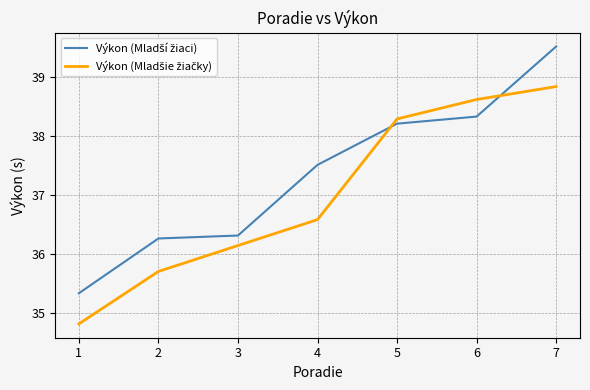

What is the difference between the highest and lowest values at 2?

0.6